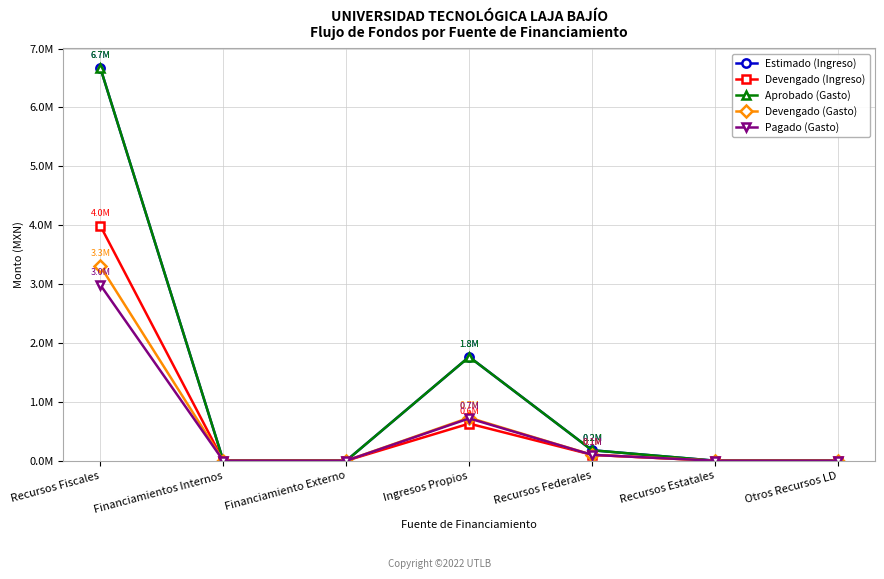

What is the maximum value for Estimado (Ingreso)?

6671636.0